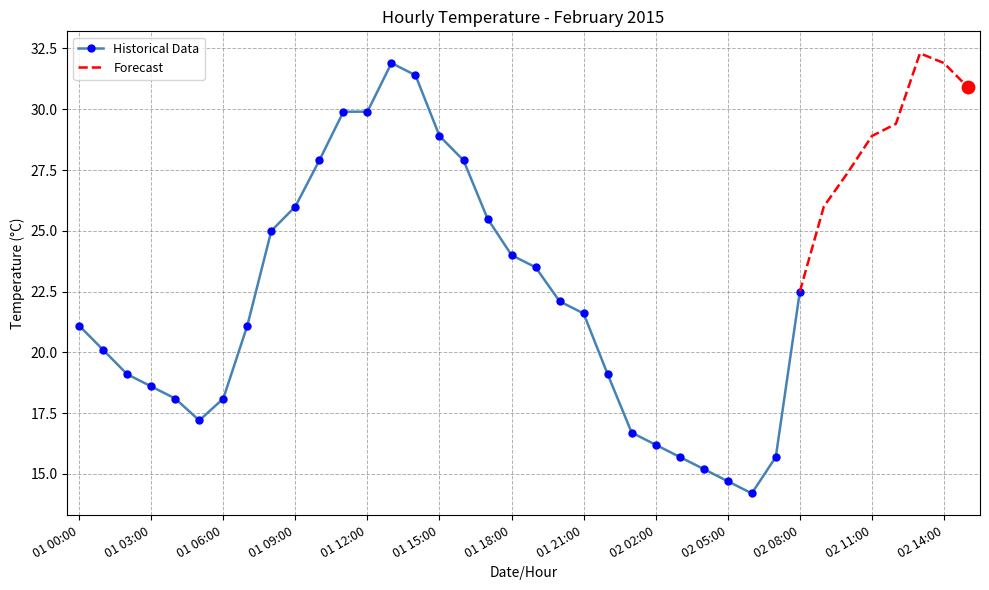

Between 01 21:00 and 01 18:00, which is larger?

01 18:00